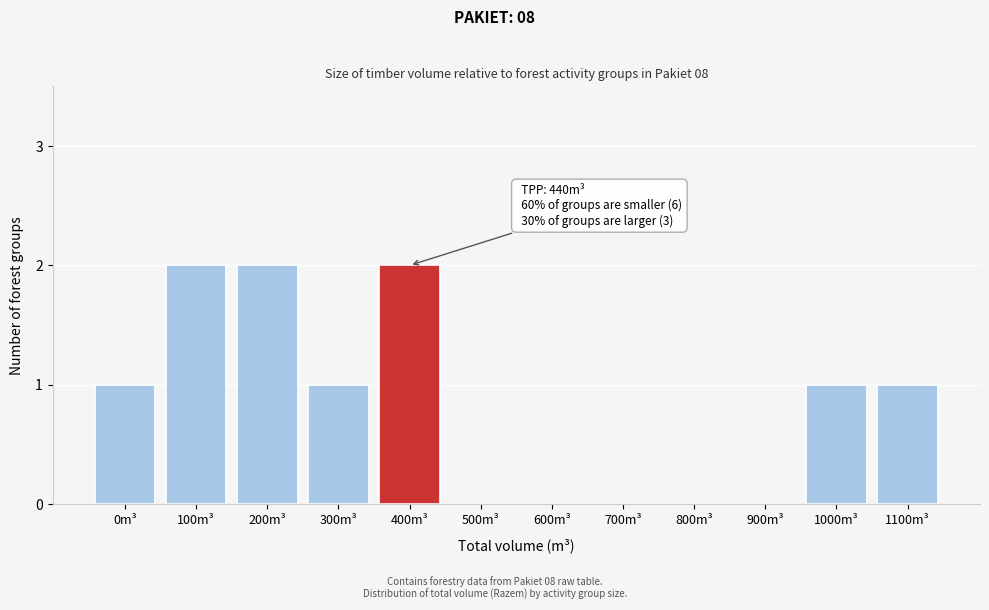

Reading left to right, extract all data points from this chart.

0m³=1	100m³=2	200m³=2	300m³=1	400m³=2	500m³=0	600m³=0	700m³=0	800m³=0	900m³=0	1000m³=1	1100m³=1